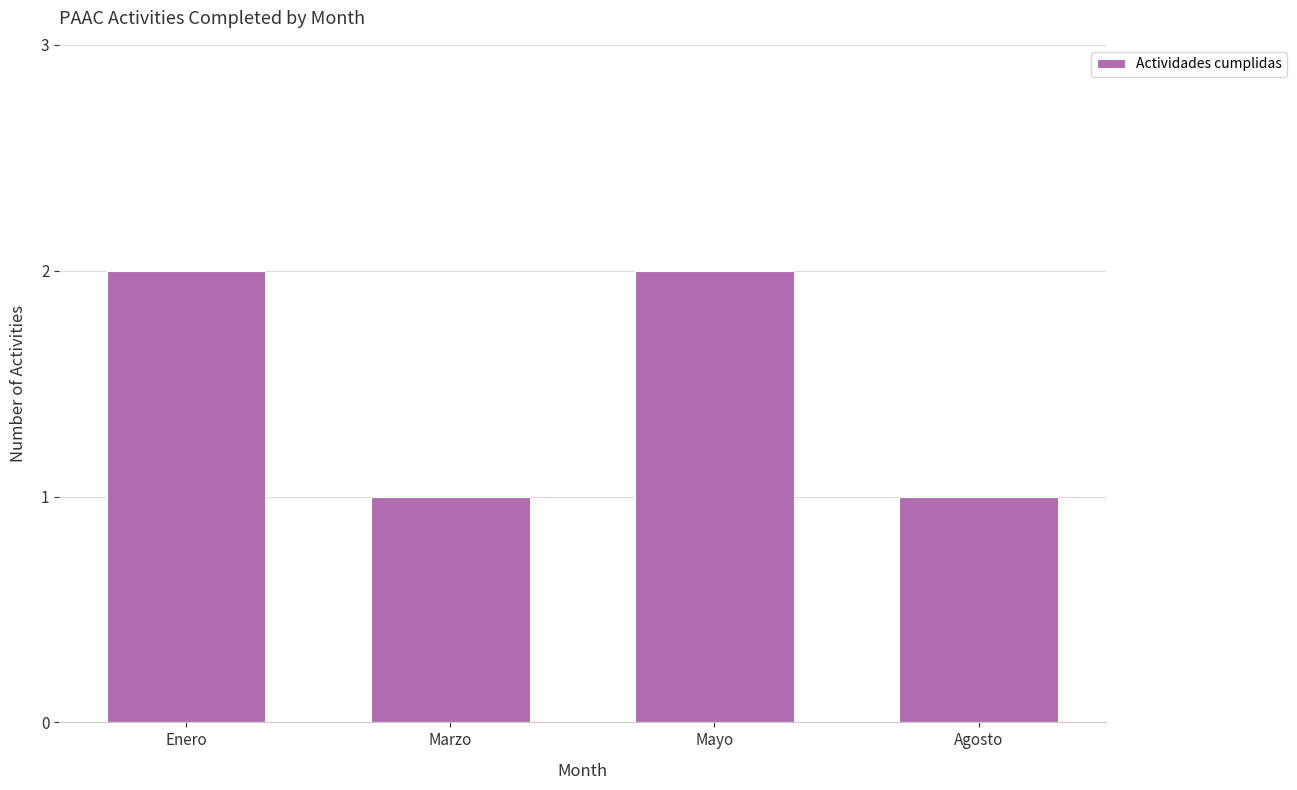

What is the sum of the values at Enero and Marzo?

3